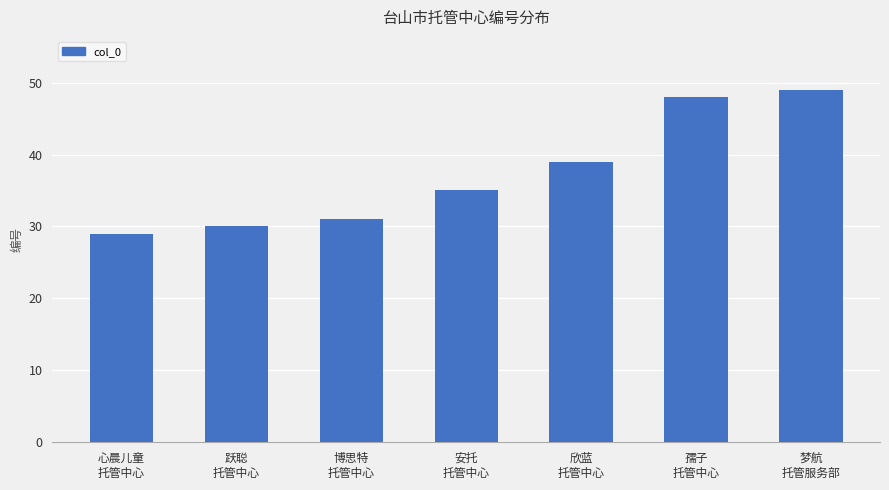

Between 孺子
托管中心 and 安托
托管中心, which is larger?

孺子
托管中心